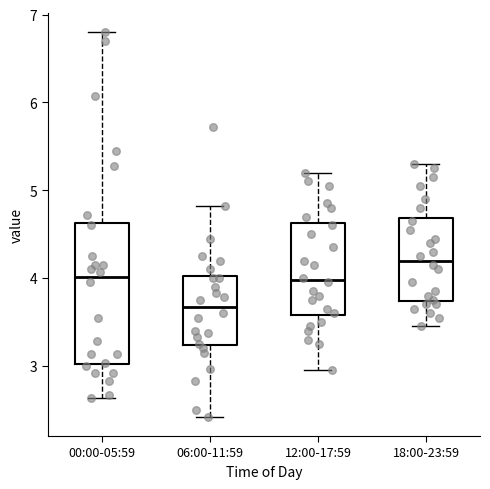

Where is the lower edge of the box for 06:00-11:59 on the y-axis? The values are not printed on the chart, so give them approximately, as read against the axis.

3.2